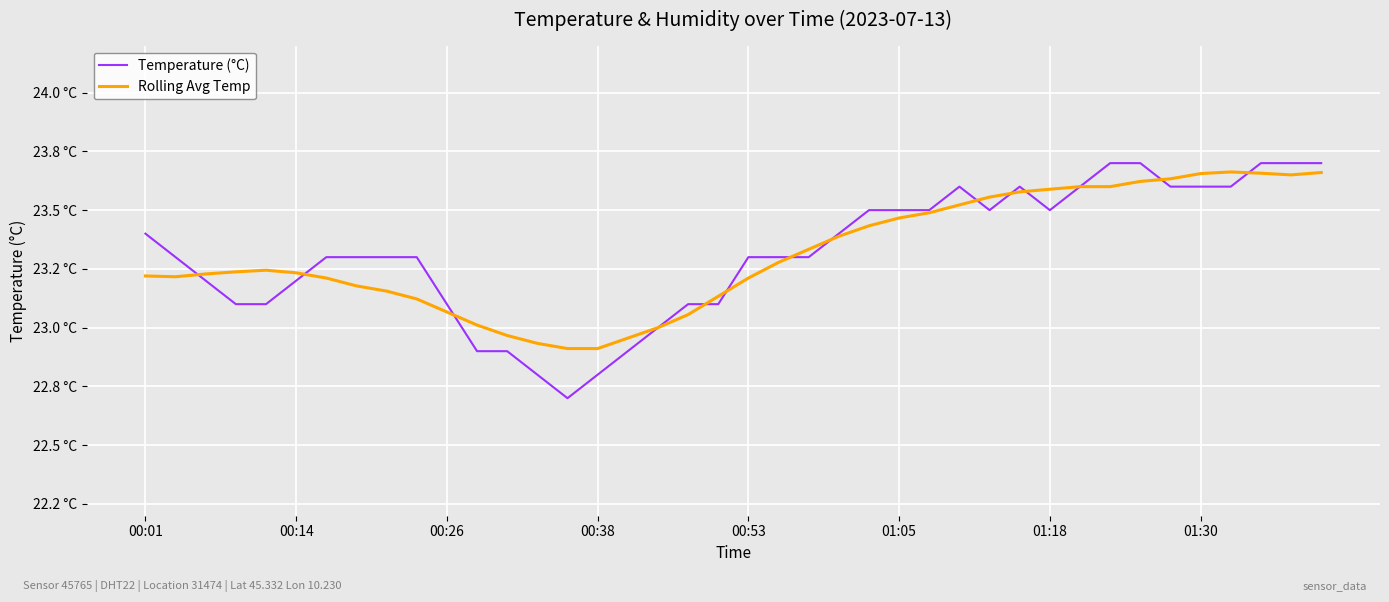

Which category has the lowest value across all series?

14